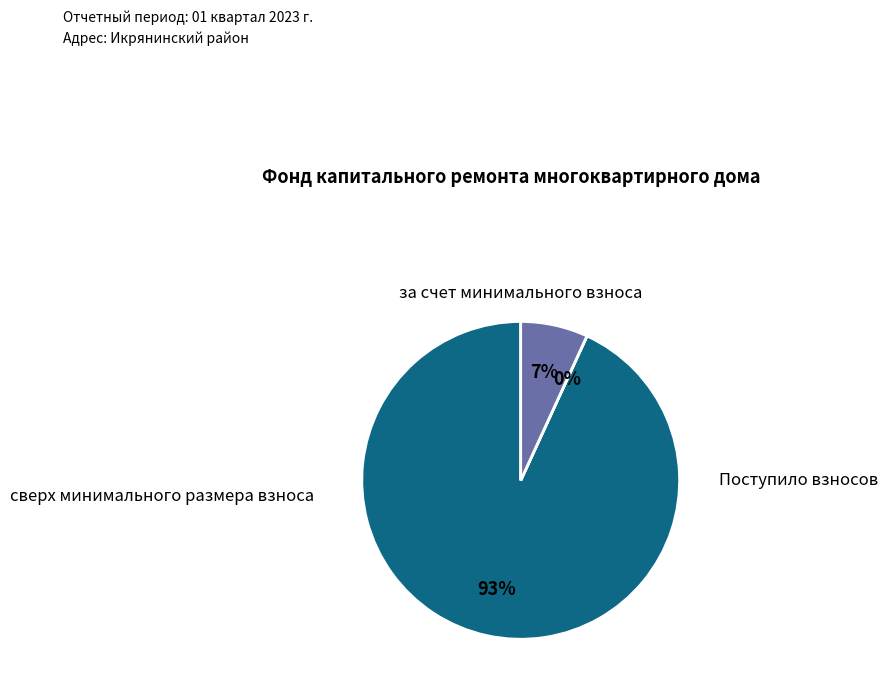

How many segments does this pie chart have?

3